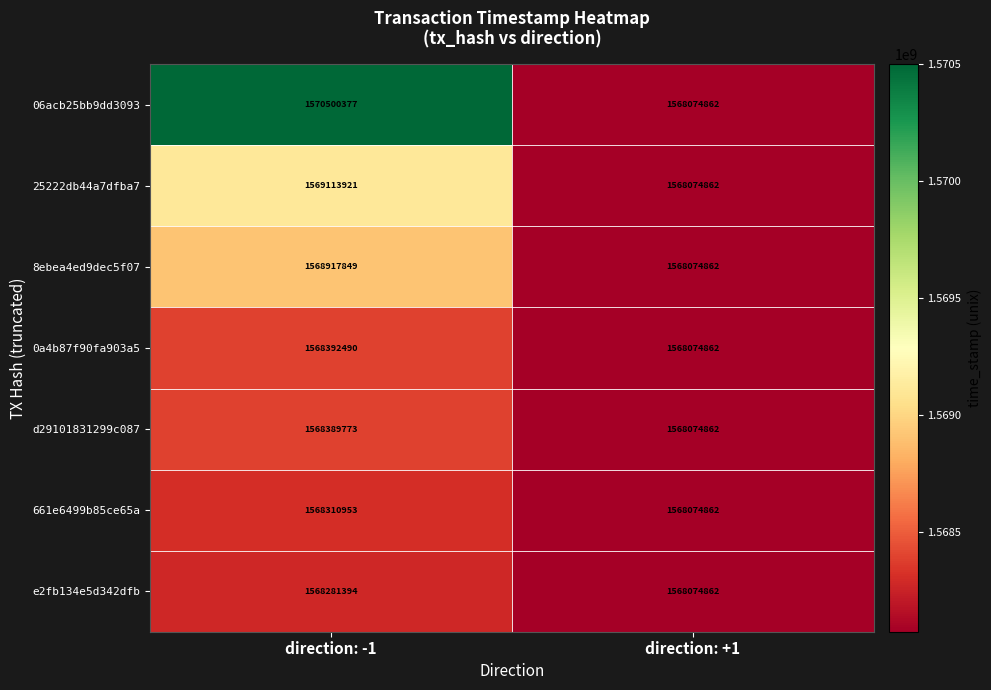

What is the difference between the e2fb134e5d342dfb values at direction: +1 and direction: -1?

206532